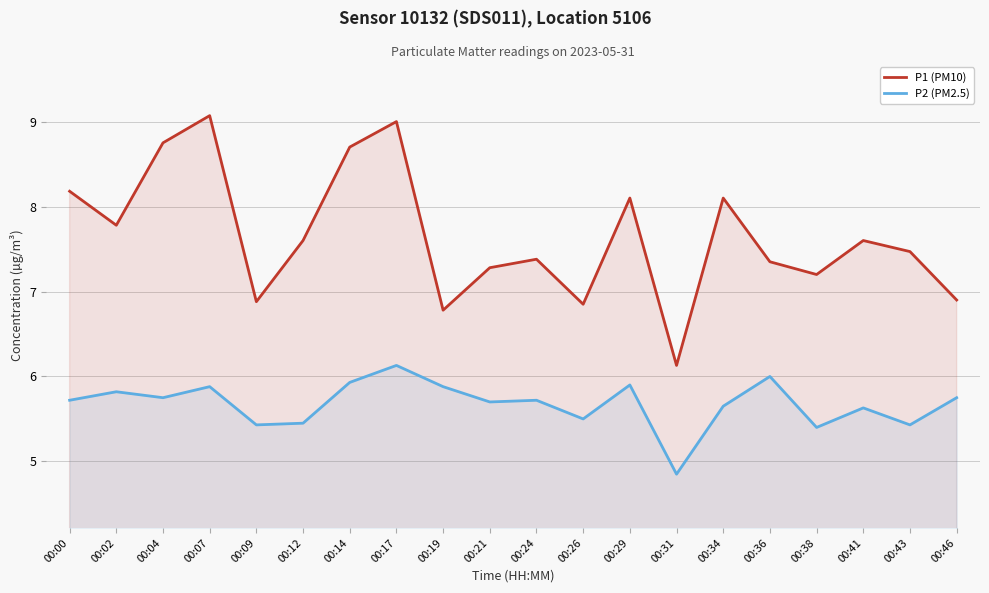

Is it true that P1 (PM10) equals 3.0 at 00:43?

False